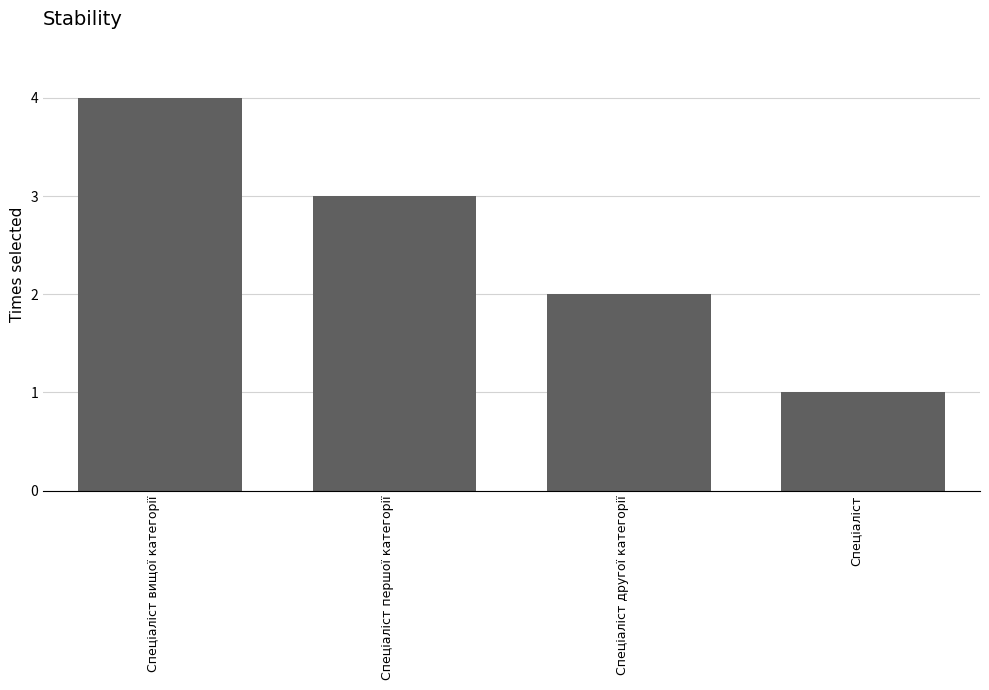

Reading right to left, what are all the values shown in this chart?

1	2	3	4